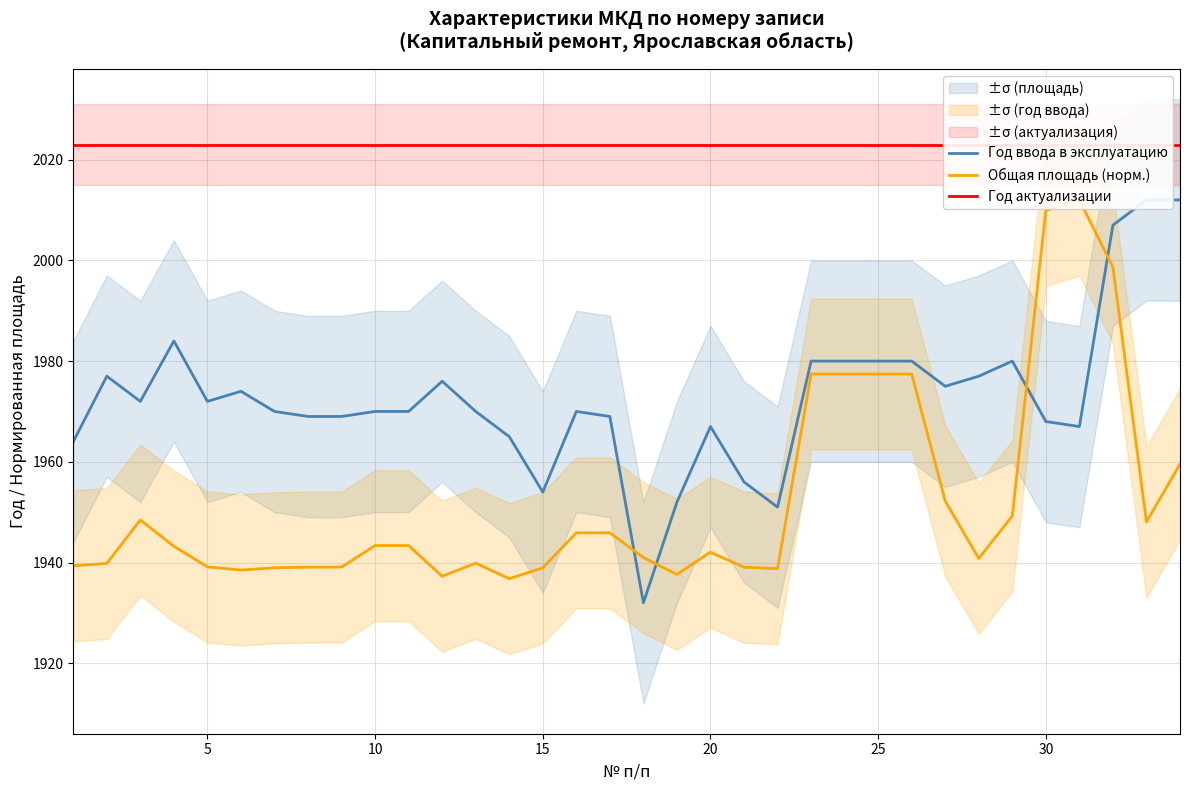

What is the greatest value displayed?

2023.0